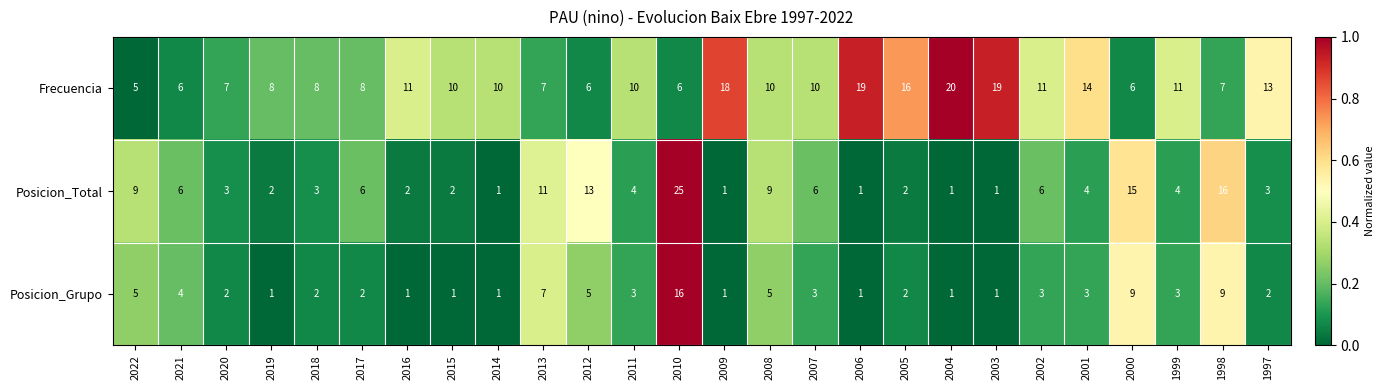

Which label corresponds to the largest value in the chart?

2010